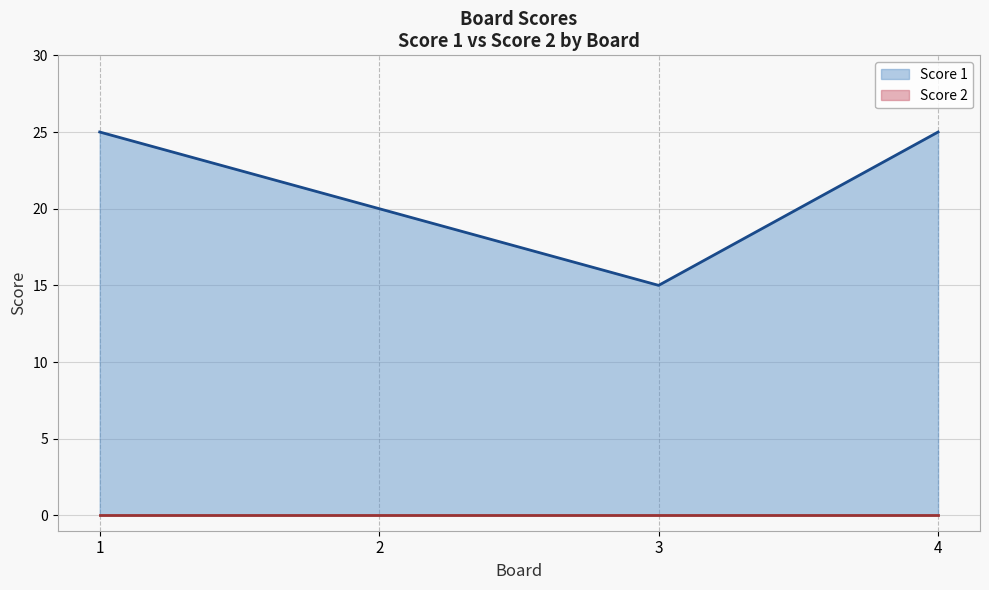

Does the chart have visible grid lines?

Yes